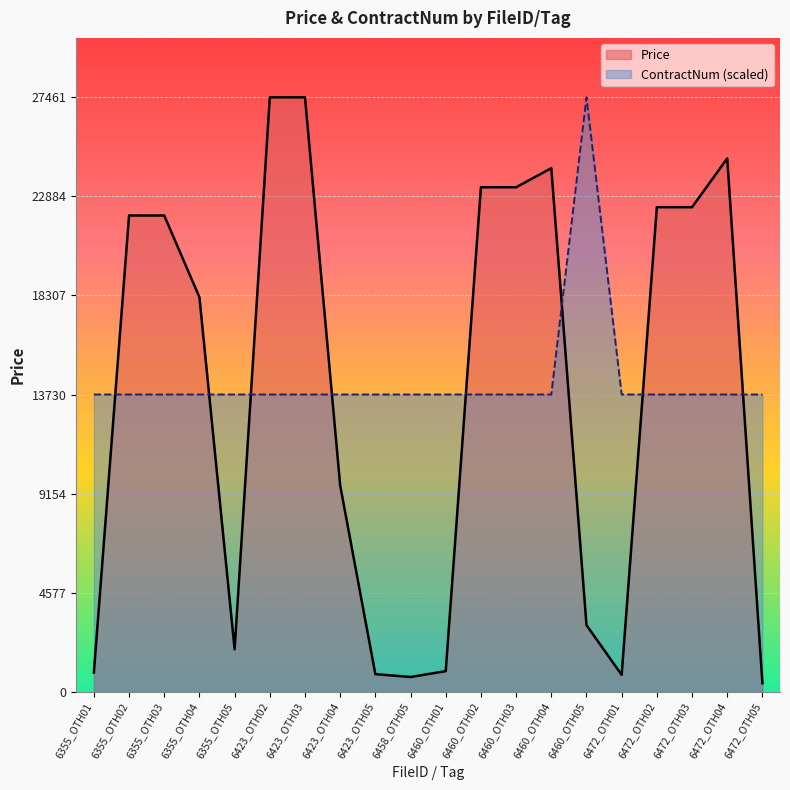

What is the label of the 3rd point from the right?

6472_OTH03